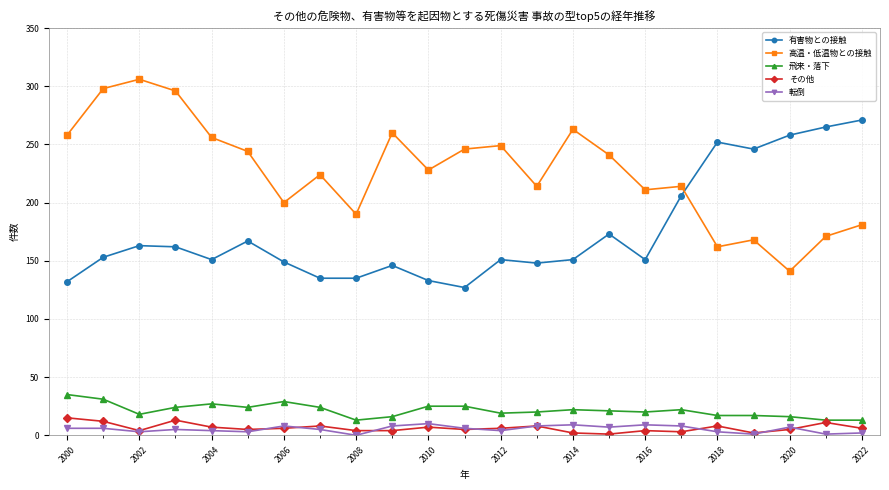

True or false: 飛来・落下 has more than 1 points higher than both neighbors.

True